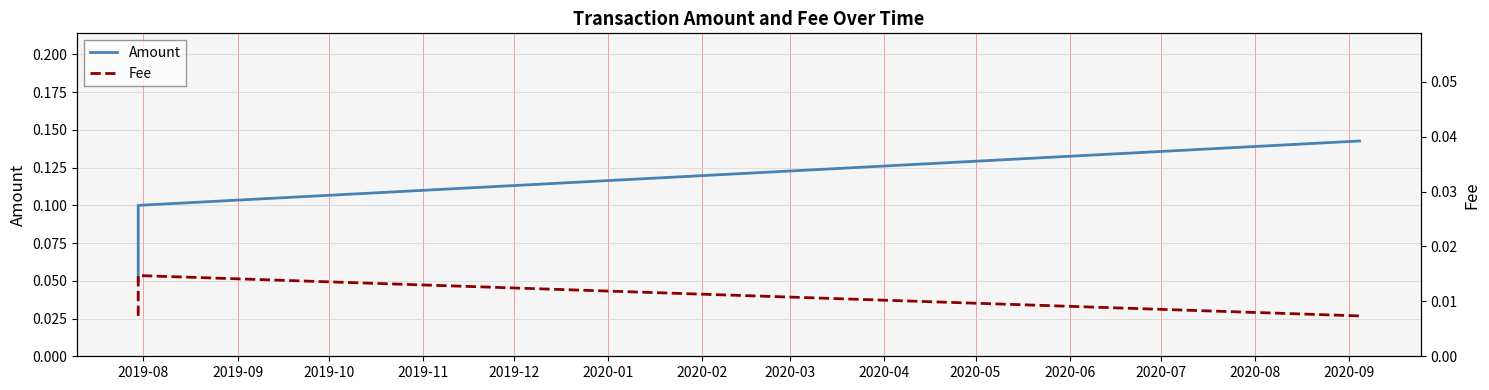

What is the sum of all Amount values?

0.3